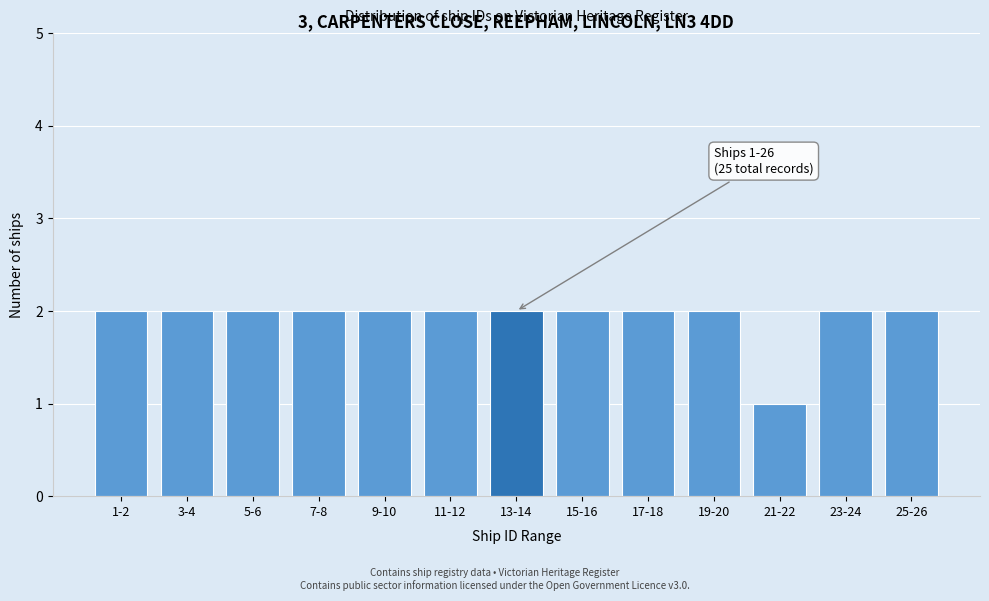

Reading left to right, what are all the values shown in this chart?

2	2	2	2	2	2	2	2	2	2	1	2	2